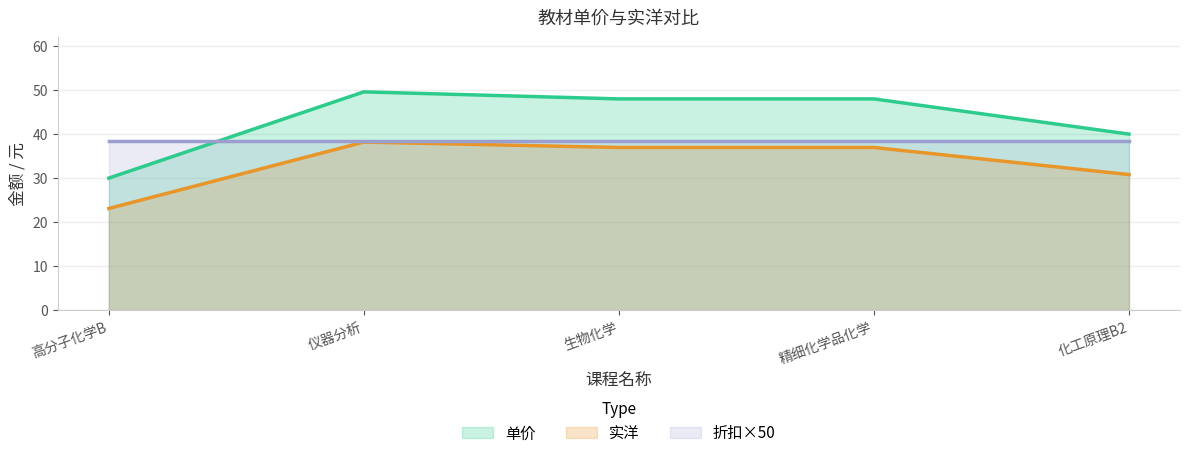

True or false: 单价 and 实洋 intersect in this chart.

False